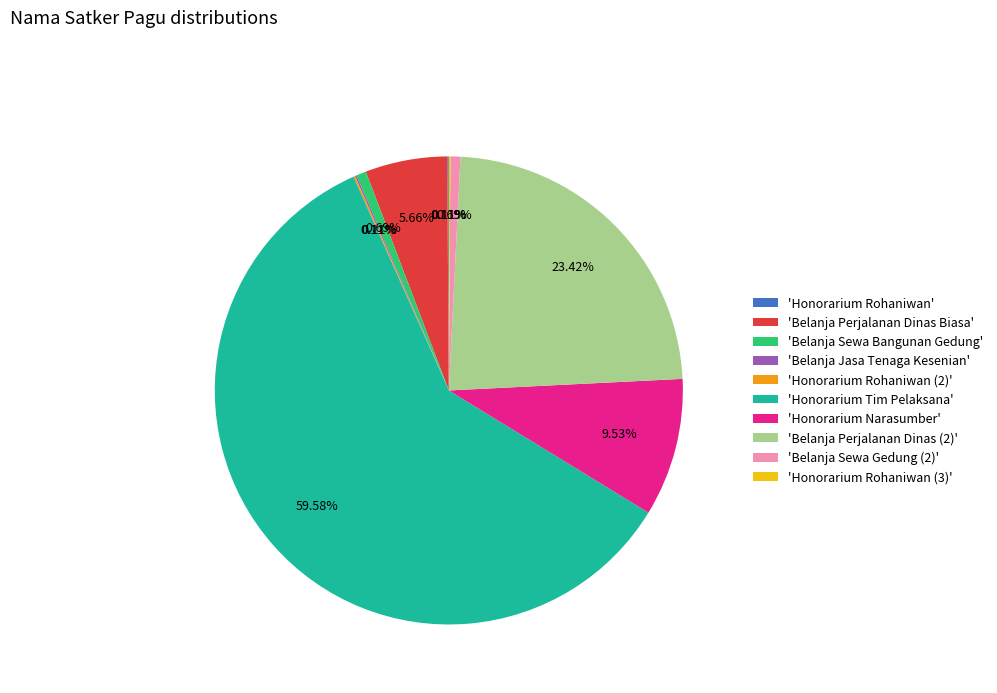

Which slice is the largest?

'Honorarium Tim Pelaksana'